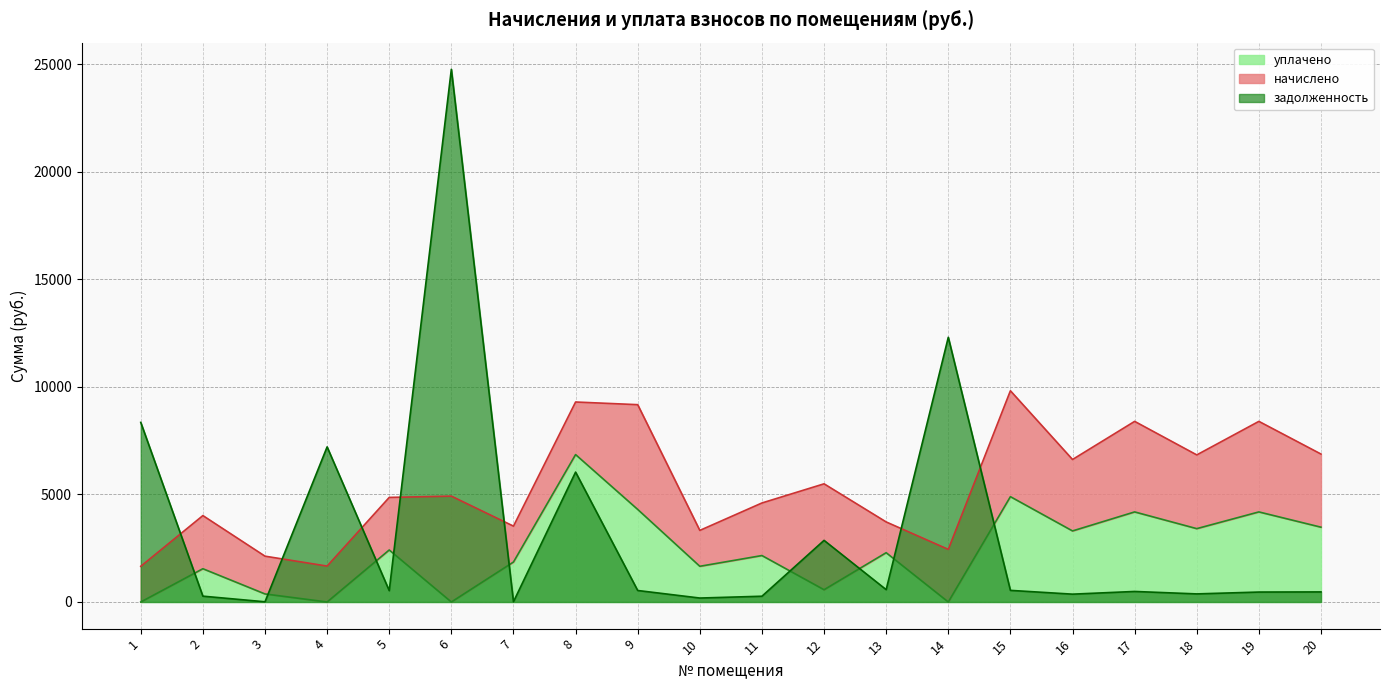

What is the difference between the maximum and minimum values in the уплачено series?

6850.4